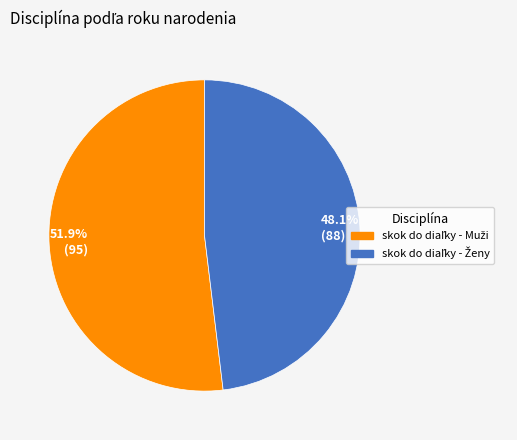

To the nearest percent, what is the difference between the largest and smallest slice percentages?

4%